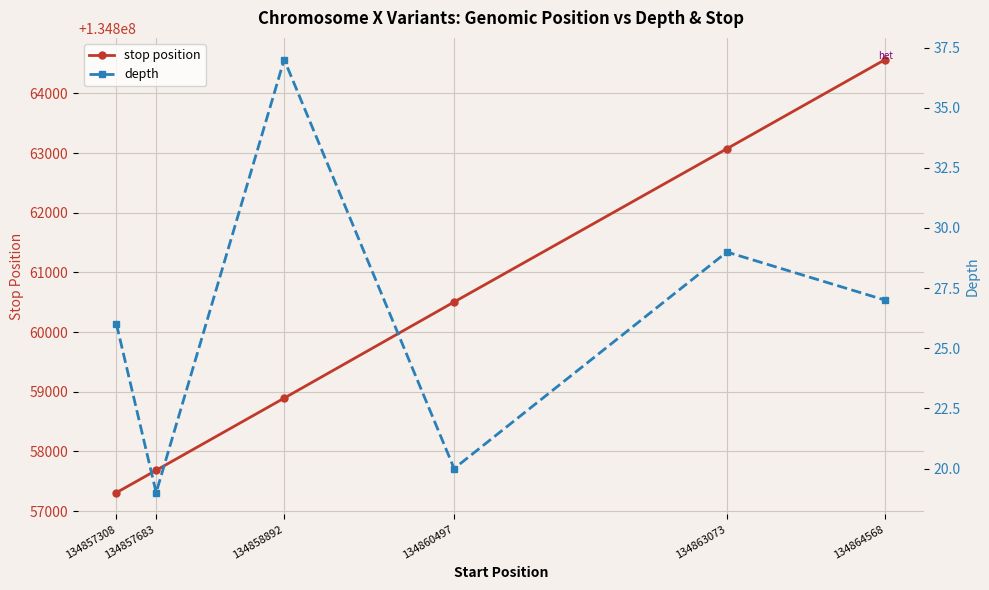

At which category does the chart reach its peak across all series?

134864568